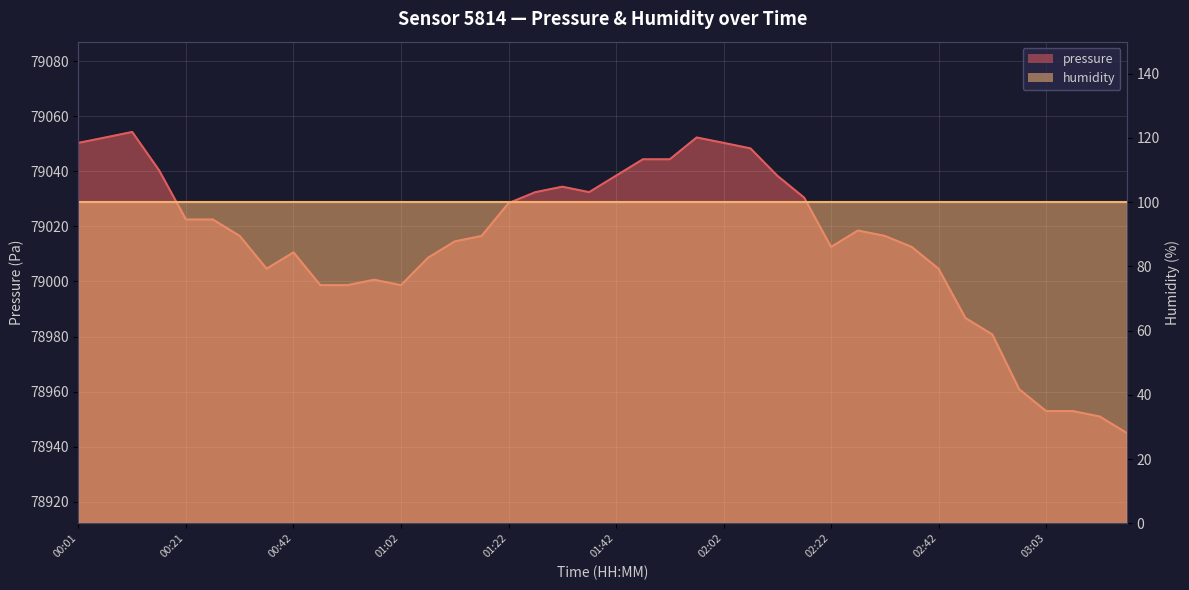

Read the value at 03:03.

78952.9